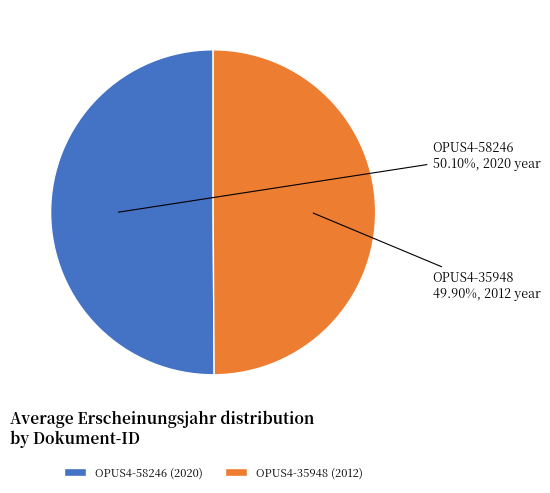

Is the sum of OPUS4-58246 (2020) and OPUS4-35948 (2012) greater than half?

Yes